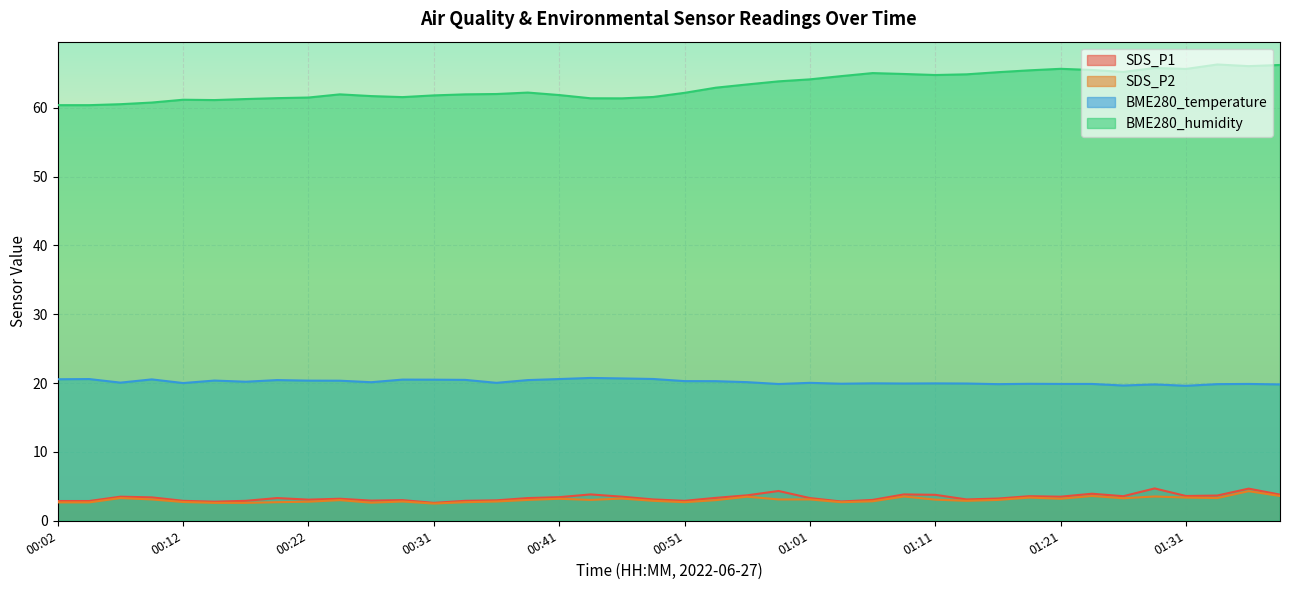

What is the difference between the second highest and second lowest values in the BME280_temperature series?

1.0